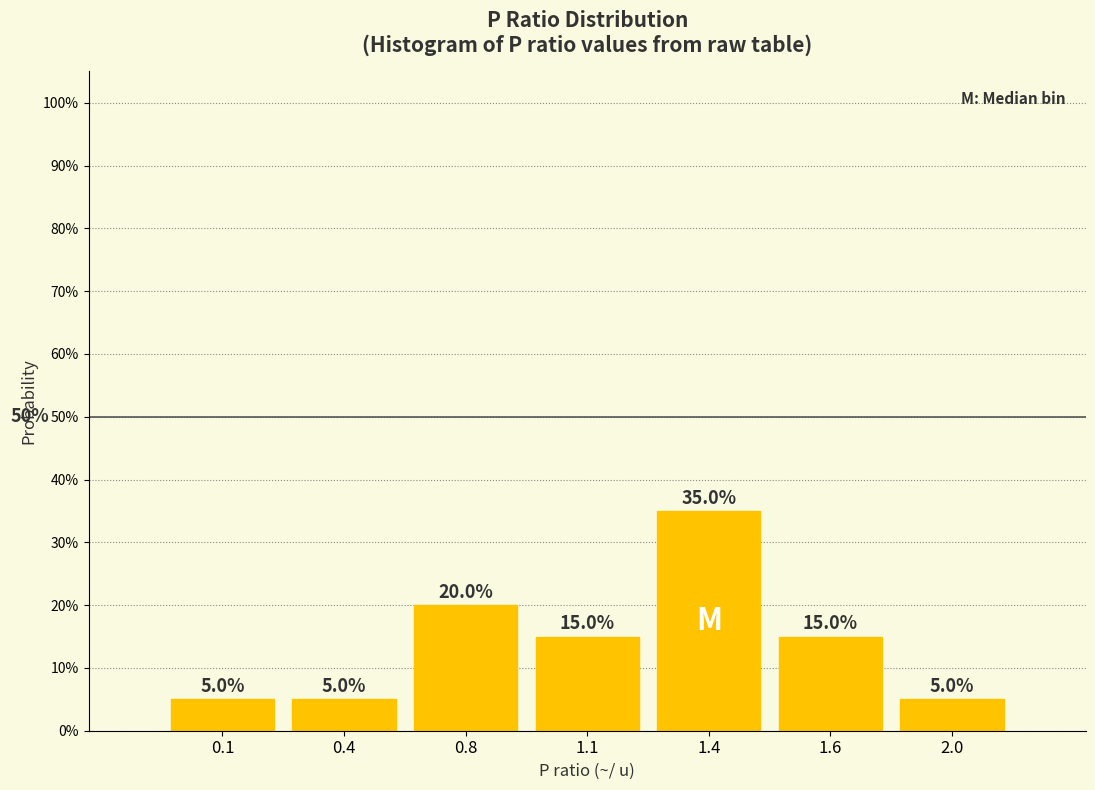

Are the bars horizontal?

No